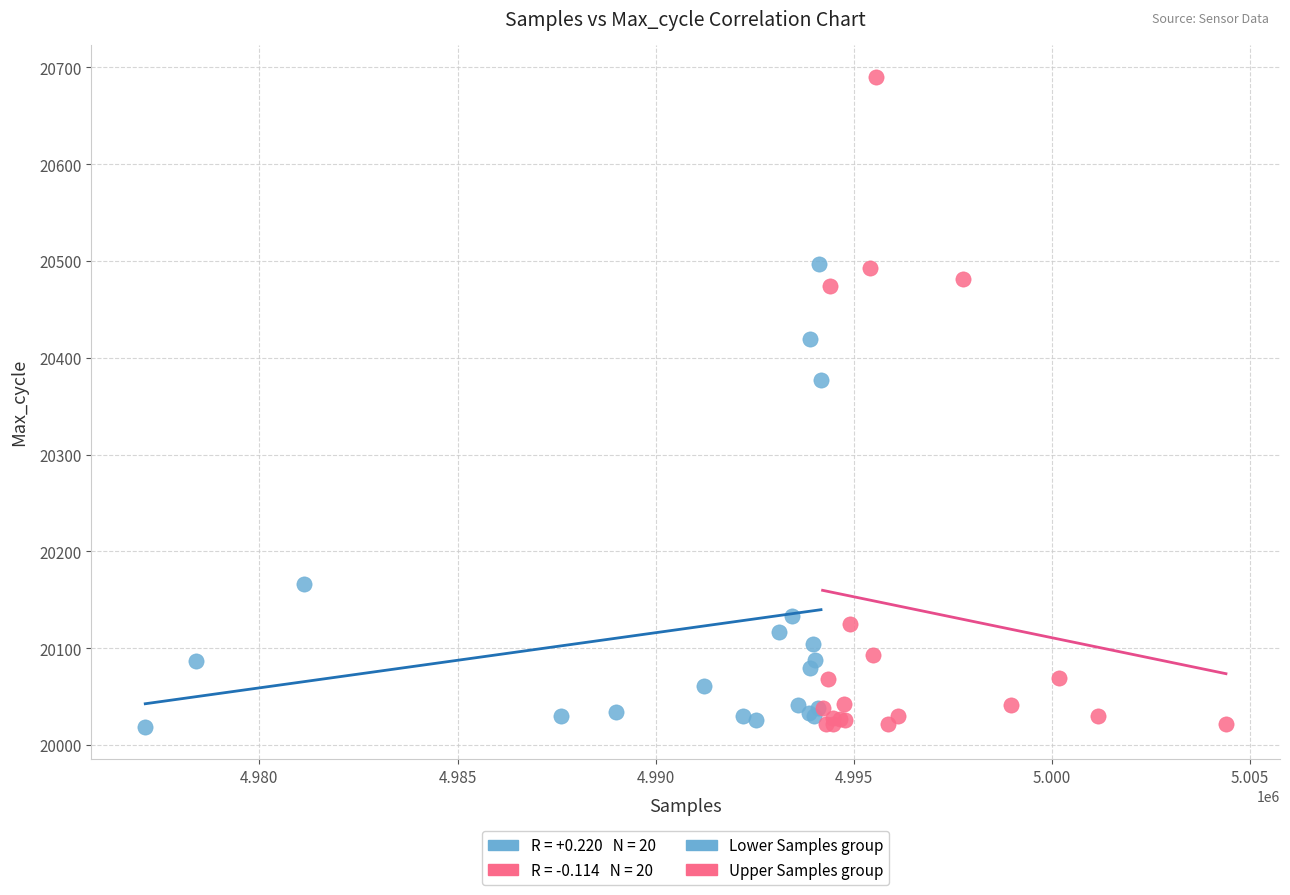

Which series reaches the maximum Y coordinate?

Upper Samples group